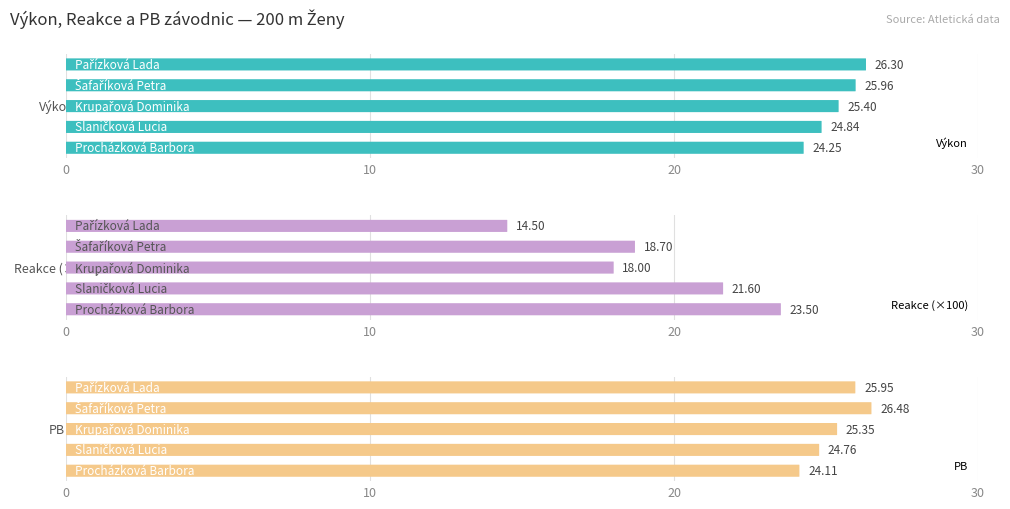

What is the minimum value shown in the chart?

14.5